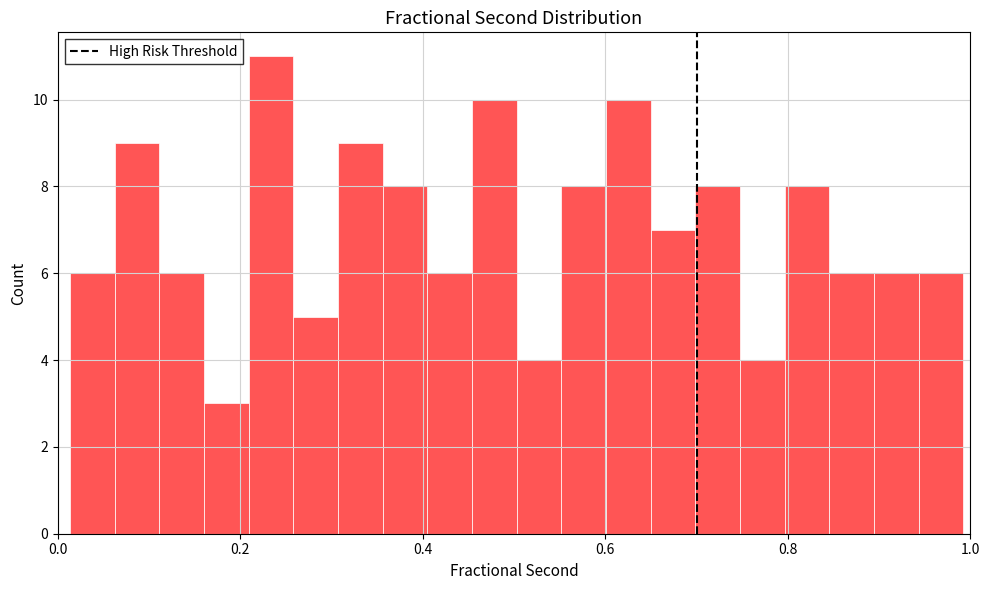

Around what value on the x-axis is the tallest bar? Give the approximate position of its centre, as read against the axis.

0.24